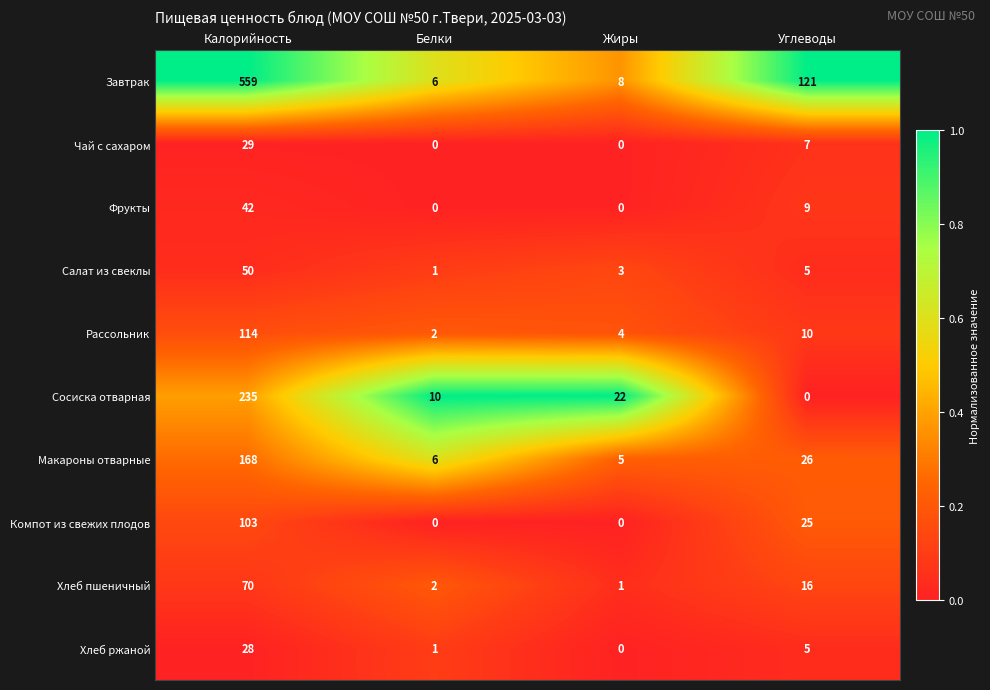

What is the approximate value of Сосиска отварная at Калорийность?

235